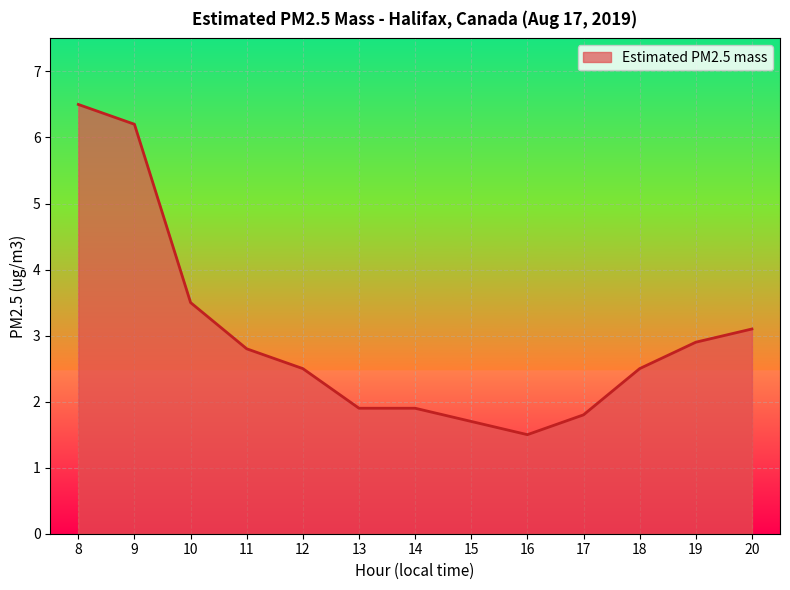

How many categories are shown in the chart?

13